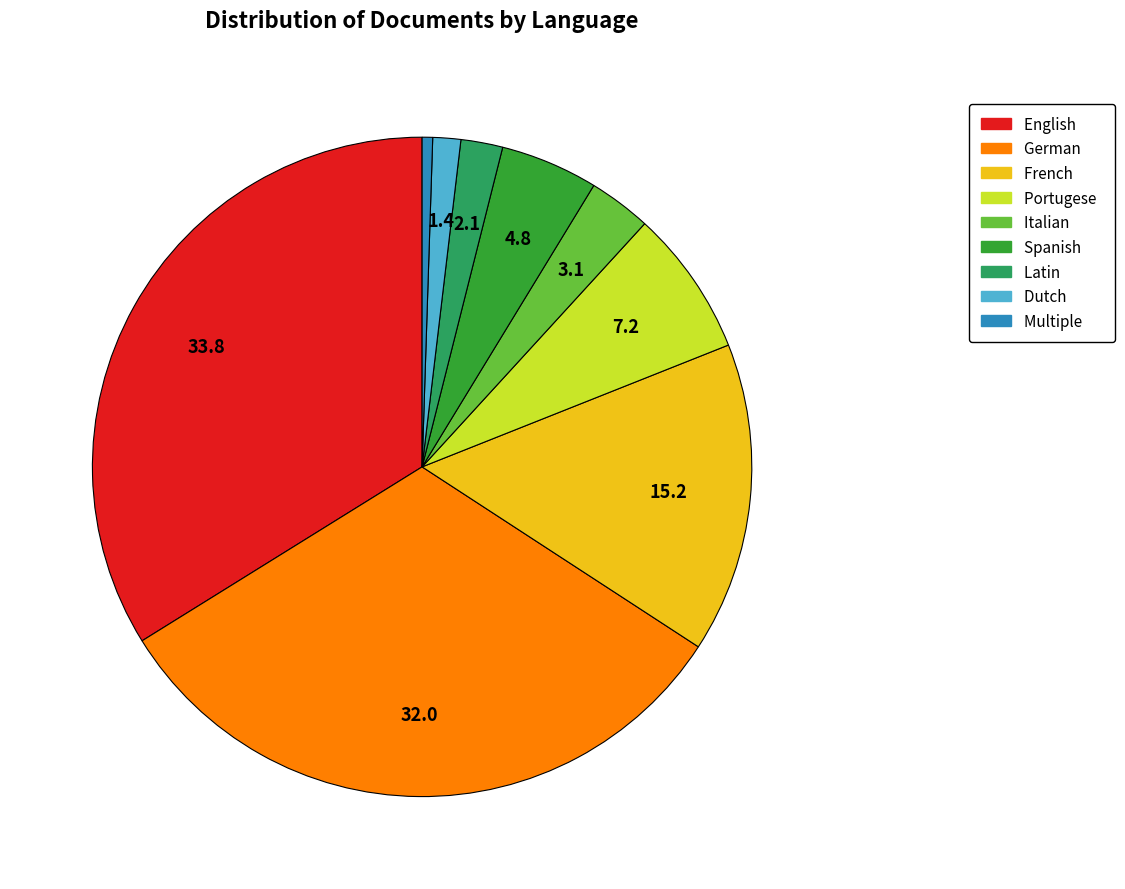

Is there a majority slice in this chart?

No